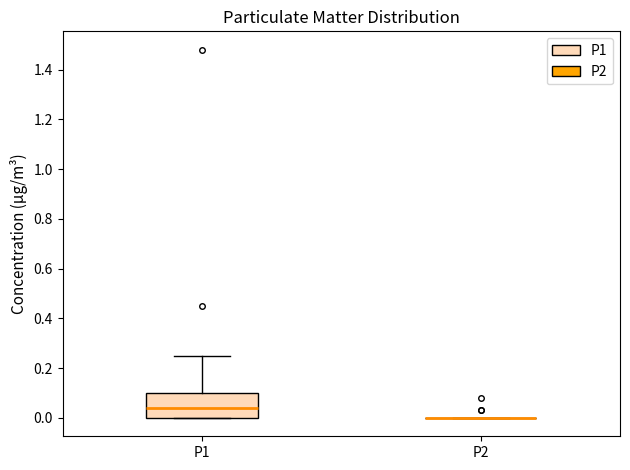

Which box is the tallest, from its lower edge to its upper edge?

P1